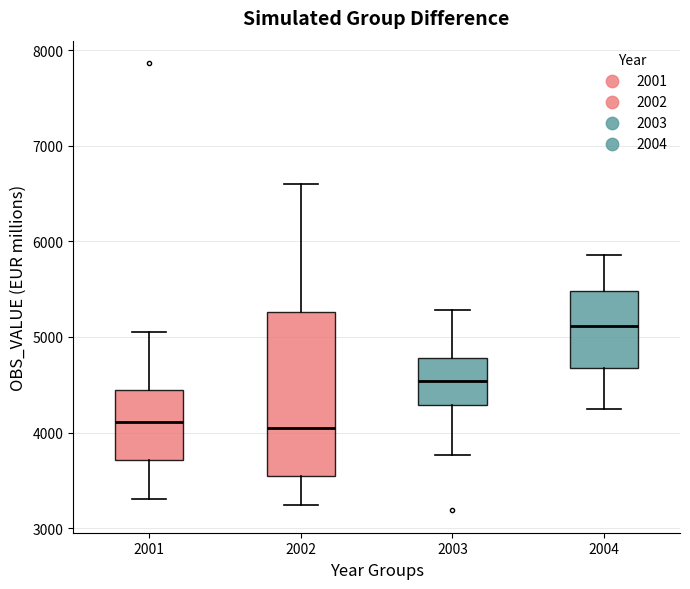

Reading left to right, transcribe this box plot: for each box, give where its median line is, the range the box spans, and where its two whiskers end, as read against the y-axis. The values are not printed on the chart, so give them approximately, as read against the axis.

2001: median 4100, box 3700 to 4400, whiskers 3300 to 5100
2002: median 4000, box 3500 to 5300, whiskers 3200 to 6600
2003: median 4500, box 4300 to 4800, whiskers 3800 to 5300
2004: median 5100, box 4700 to 5500, whiskers 4300 to 5900